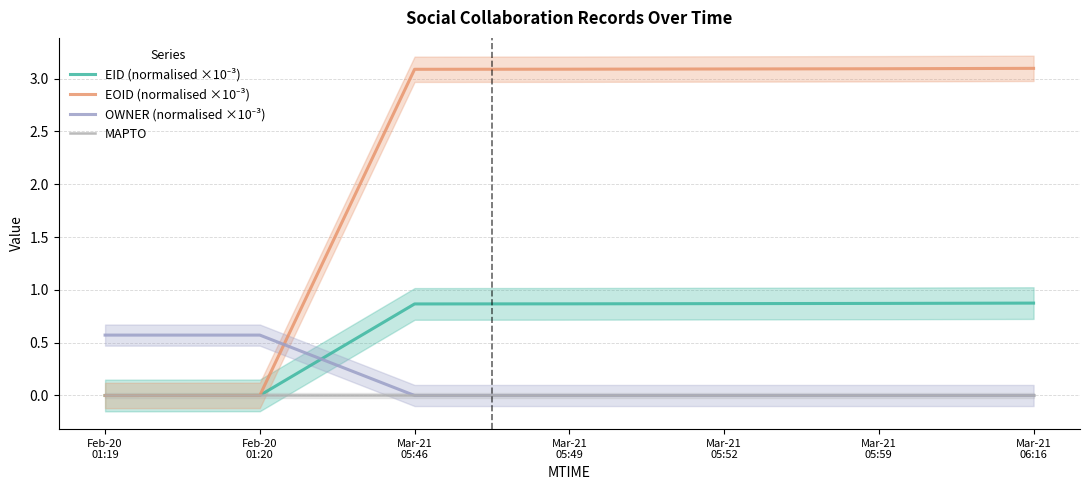

Which series has the widest spread of values?

EOID (normalised ×10⁻³)